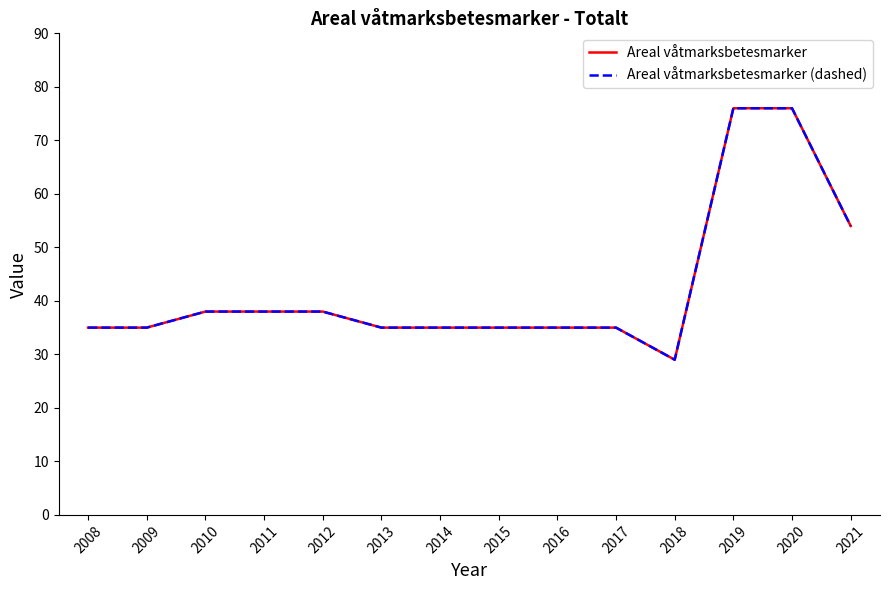

True or false: Areal våtmarksbetesmarker and Areal våtmarksbetesmarker (dashed) intersect in this chart.

False